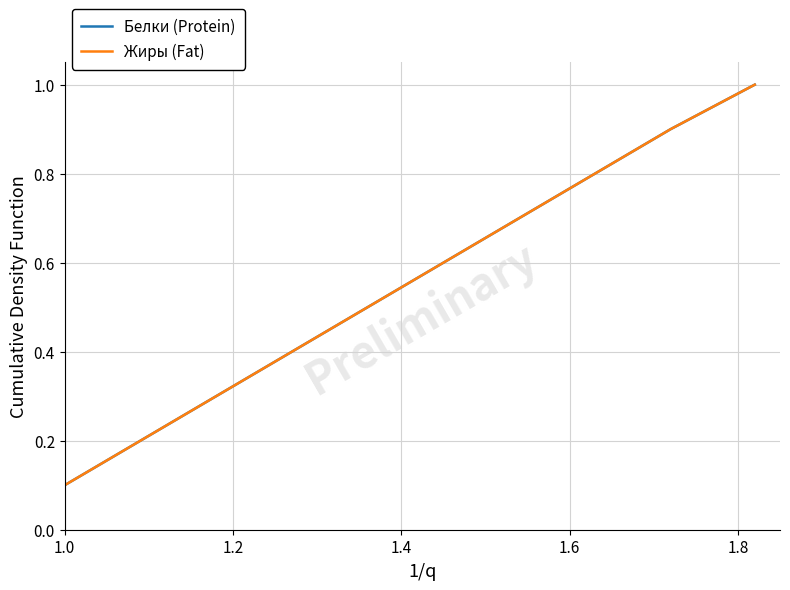

Is the value of Белки (Protein) at 9 greater than the value of Жиры (Fat) at 1.0?

Yes